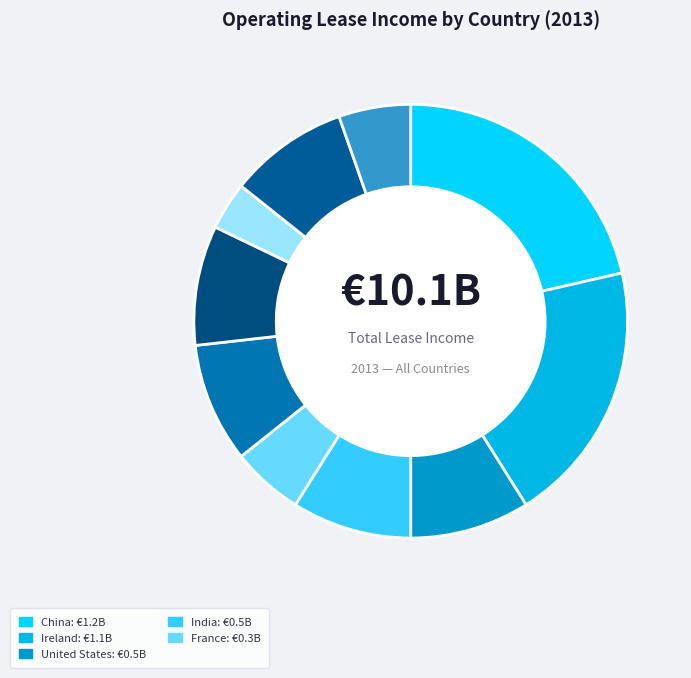

Rank the categories by value from lowest to highest.

Brazil, France, South Korea, United States, India, United Kingdom, Russian Federation, United Arab Emirates, Ireland, China